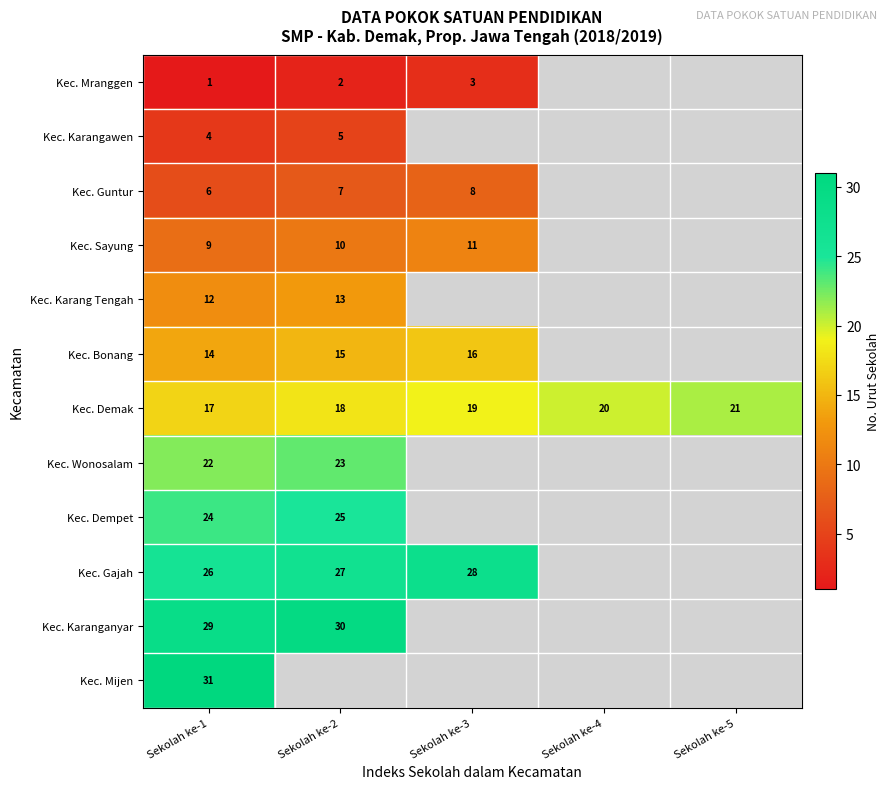

Is the value of Kec. Dempet at Sekolah ke-2 greater than the value of Kec. Mranggen at Sekolah ke-3?

Yes